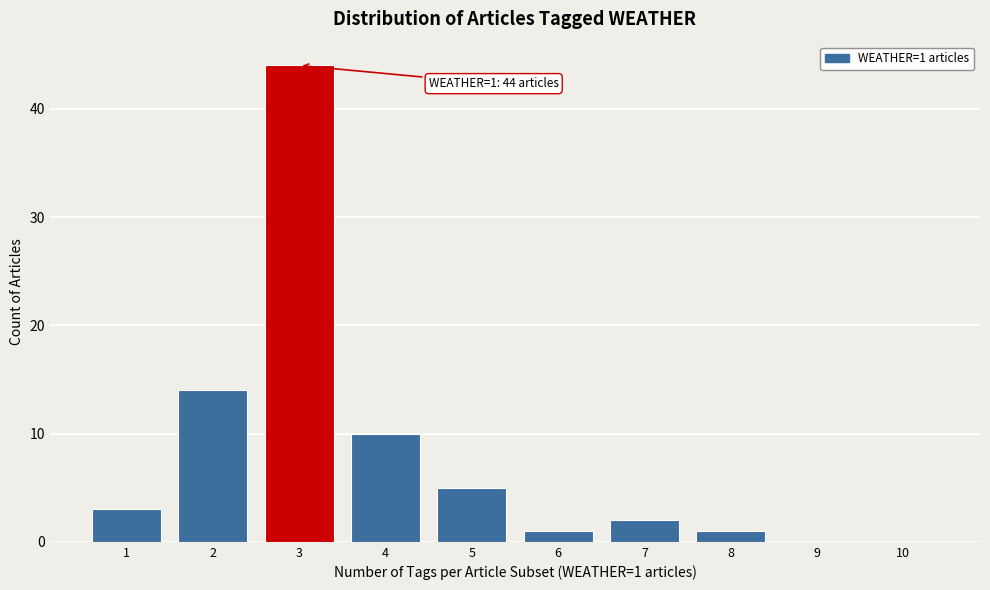

Reading left to right, what are all the values shown in this chart?

1=3	2=14	3=44	4=10	5=5	6=1	7=2	8=1	9=0	10=0